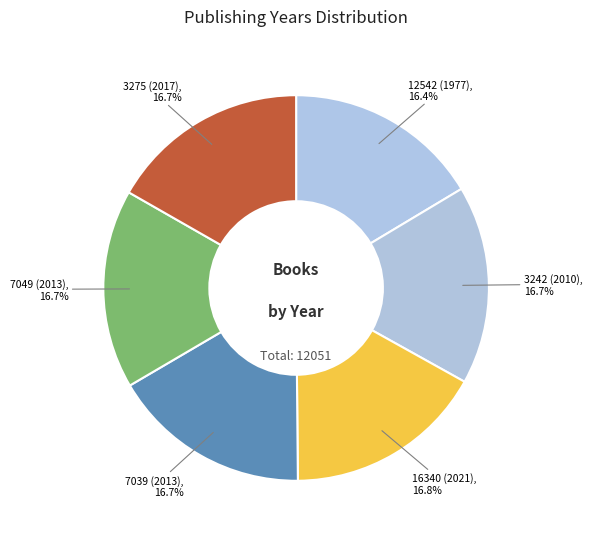

Count the number of slices in the pie.

6